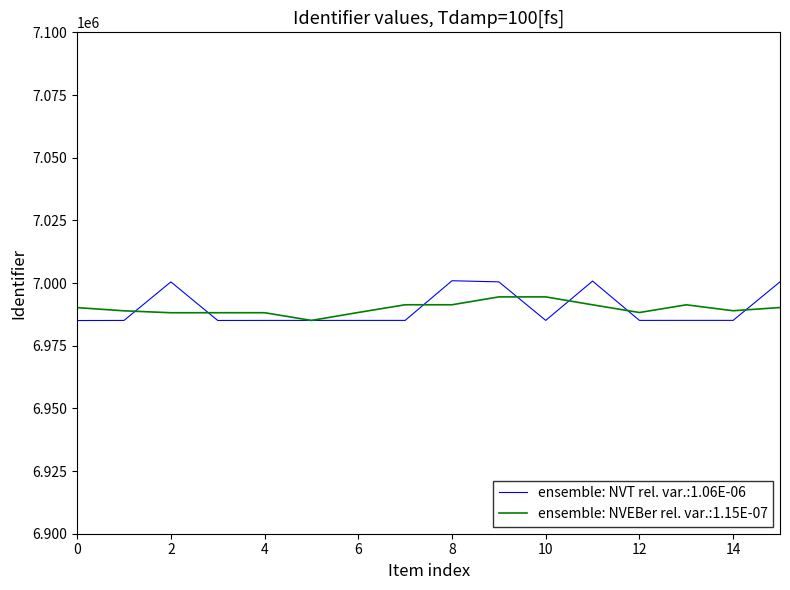

What is the smallest value displayed?

6985042